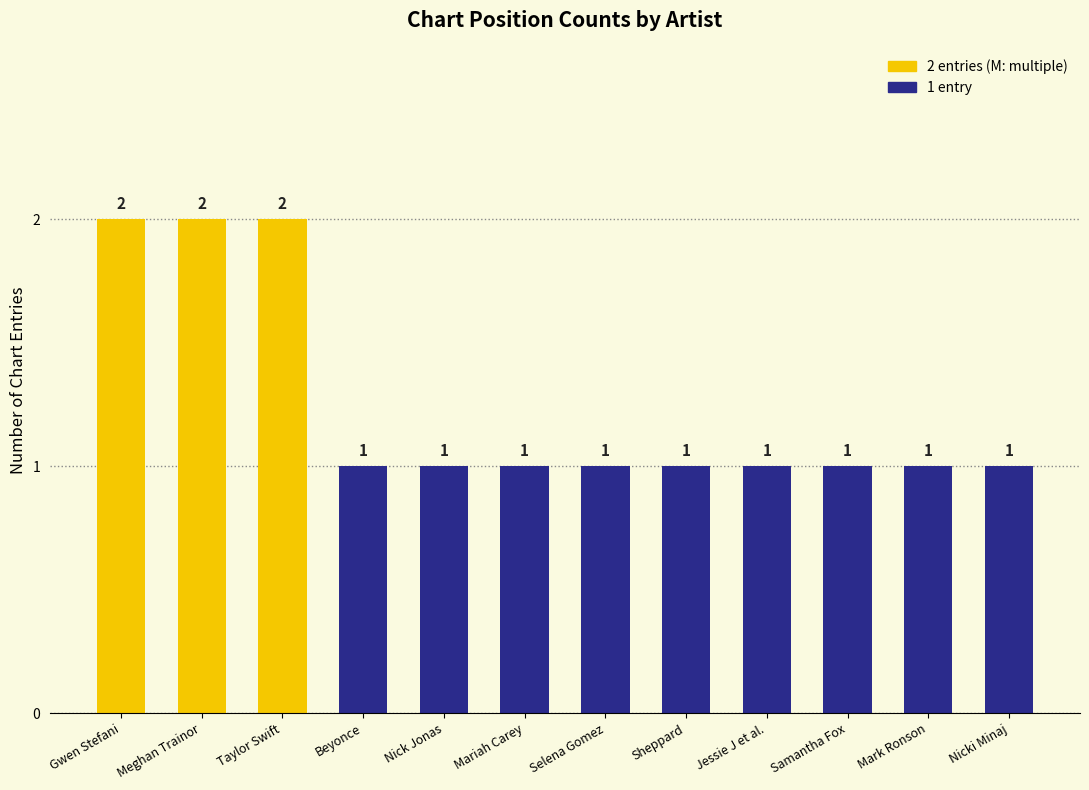

Reading right to left, list all the values displayed in this chart.

1	1	1	1	1	1	1	1	1	2	2	2